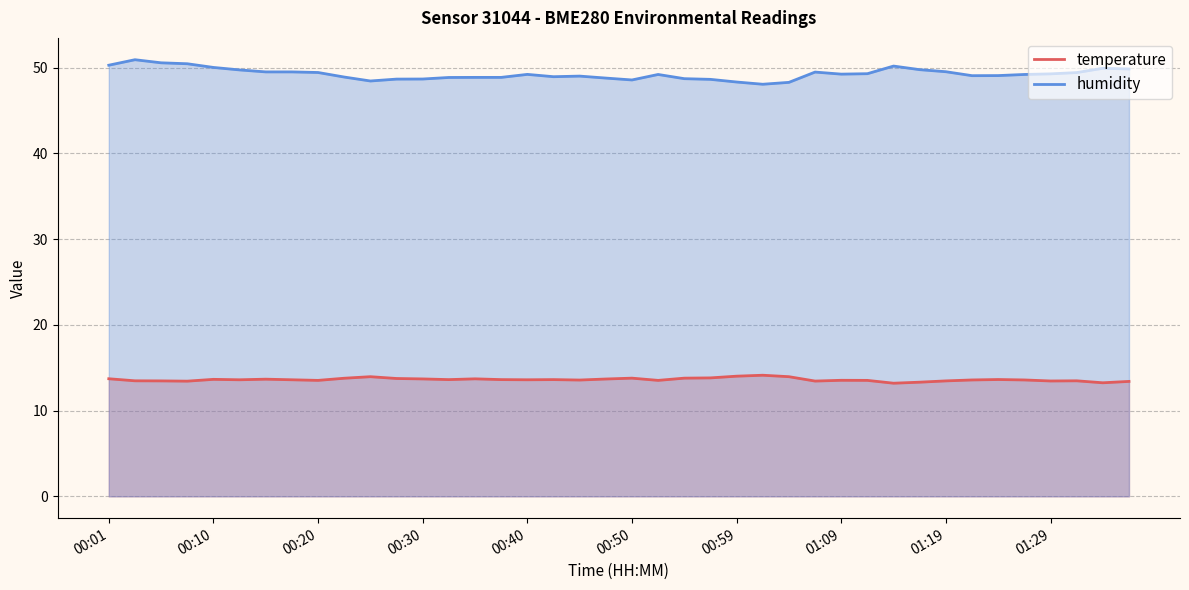

The value of humidity at 37 is 85.7. True or false?

False